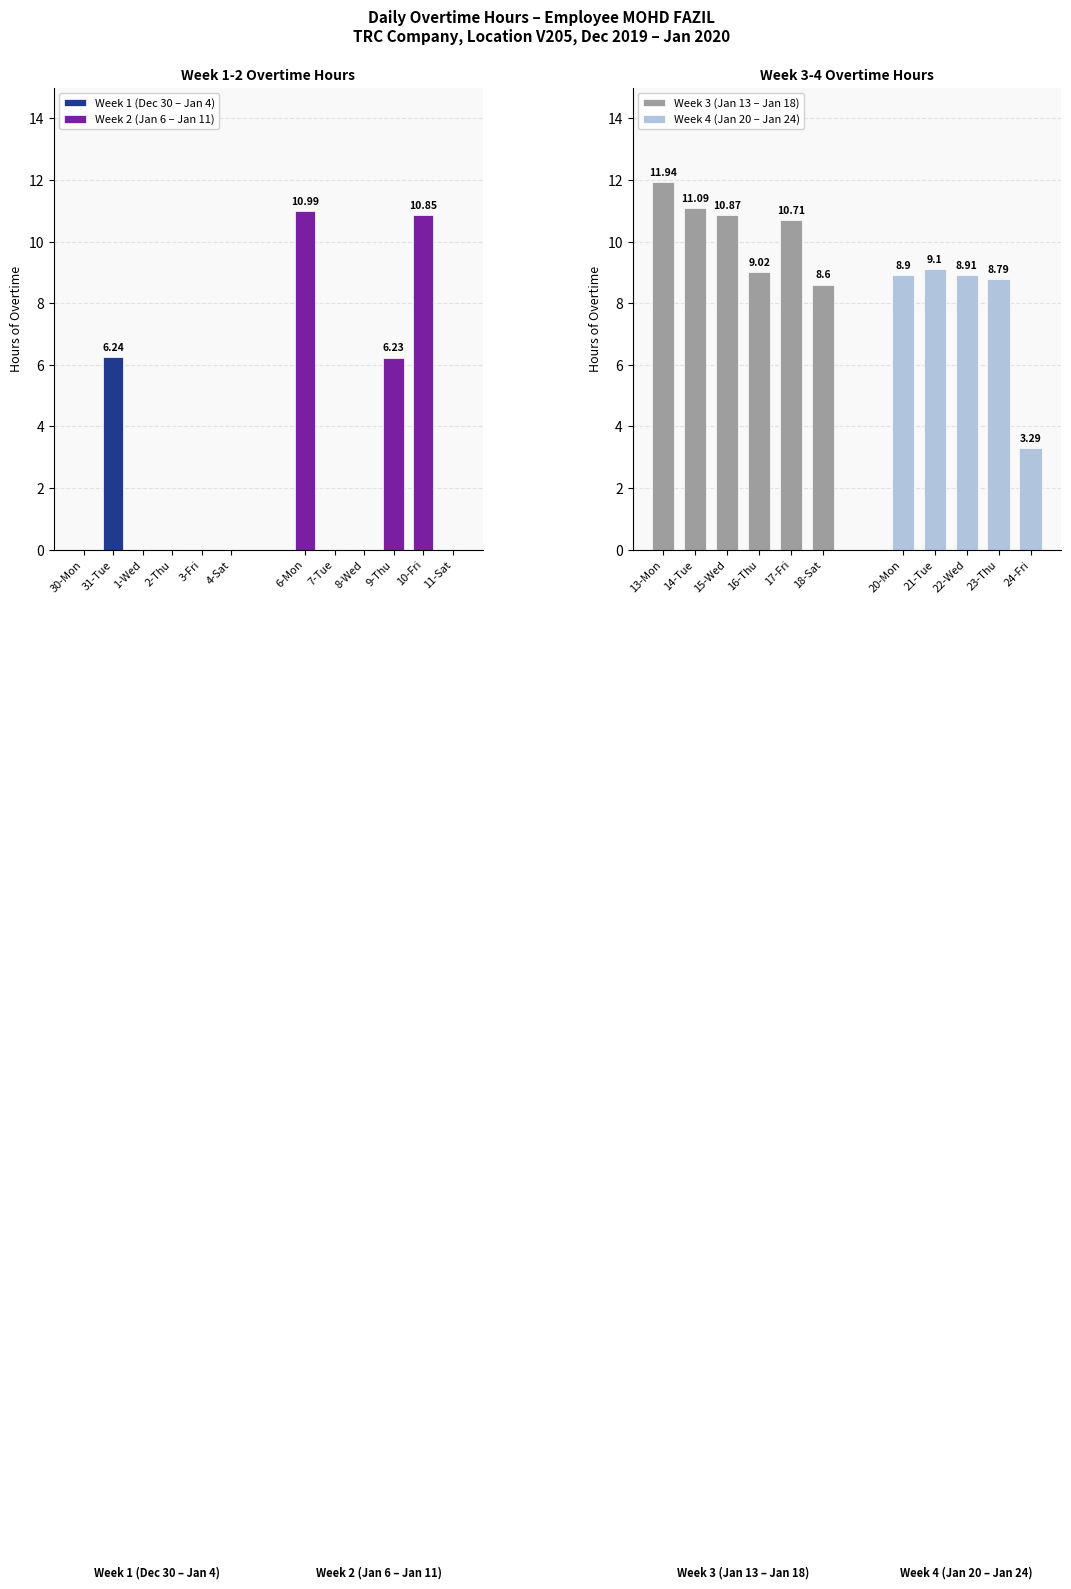

Is the value of High OT (9h+) at 20-Mon greater than the value of Mid OT (5-9h) at 17-Fri?

No